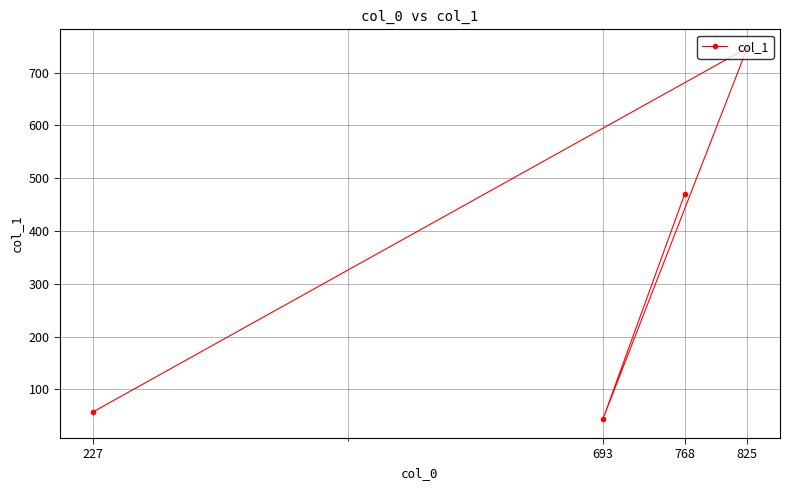

Which label corresponds to the smallest value in the chart?

693